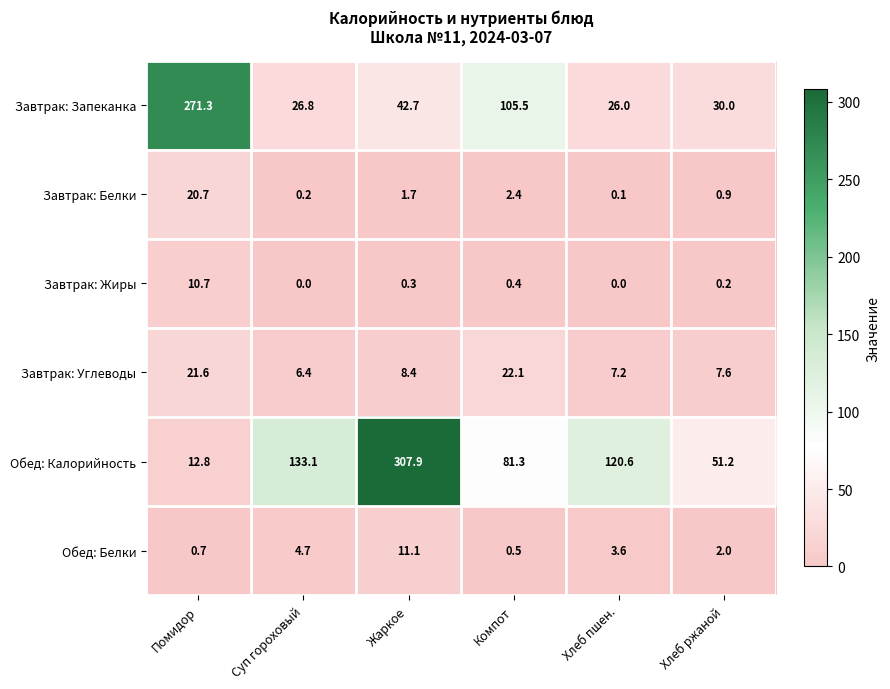

What is the spread (max minus min) of values at Суп гороховый?

133.1